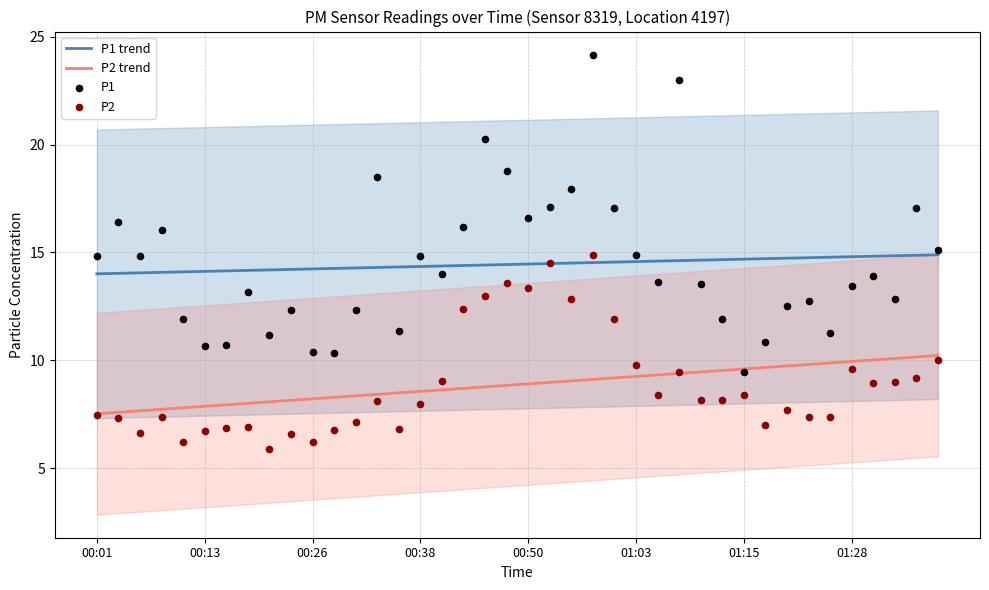

Which series has the largest total across all categories?

P1